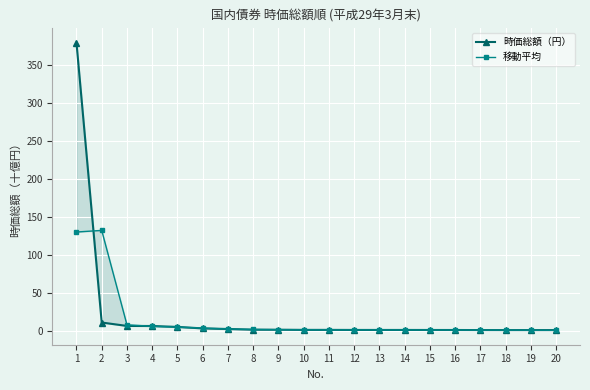

List the series in order of their peak value, lowest first.

移動平均, 時価総額（円）